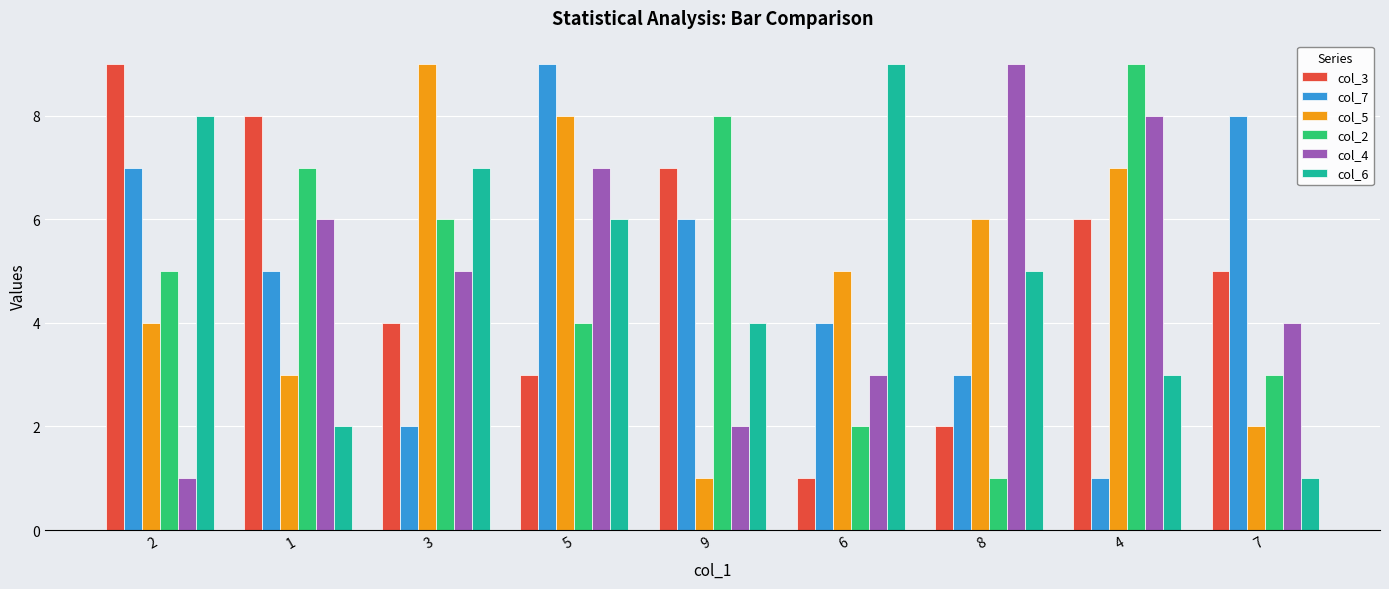

What is the difference between the maximum and second lowest values in the col_7 series?

7